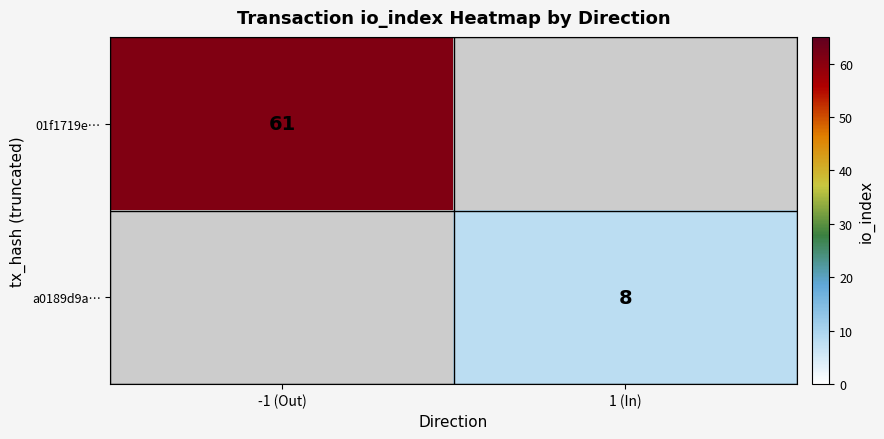

The value of 01f1719e… at -1 (Out) is 61. True or false?

True